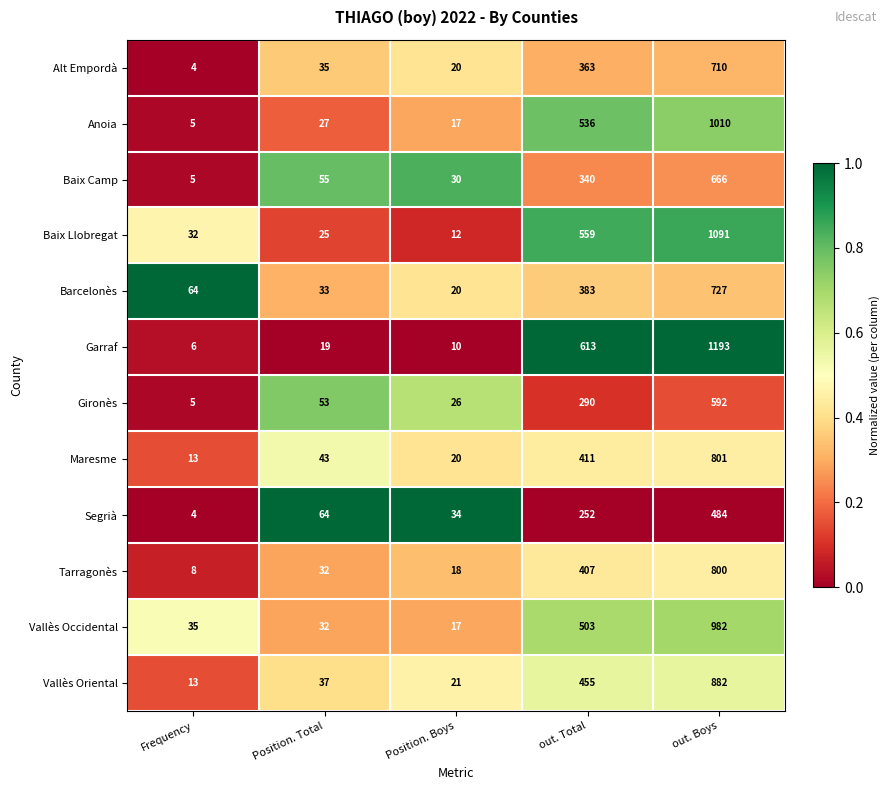

What is the total value across all series at out. Boys?

9938